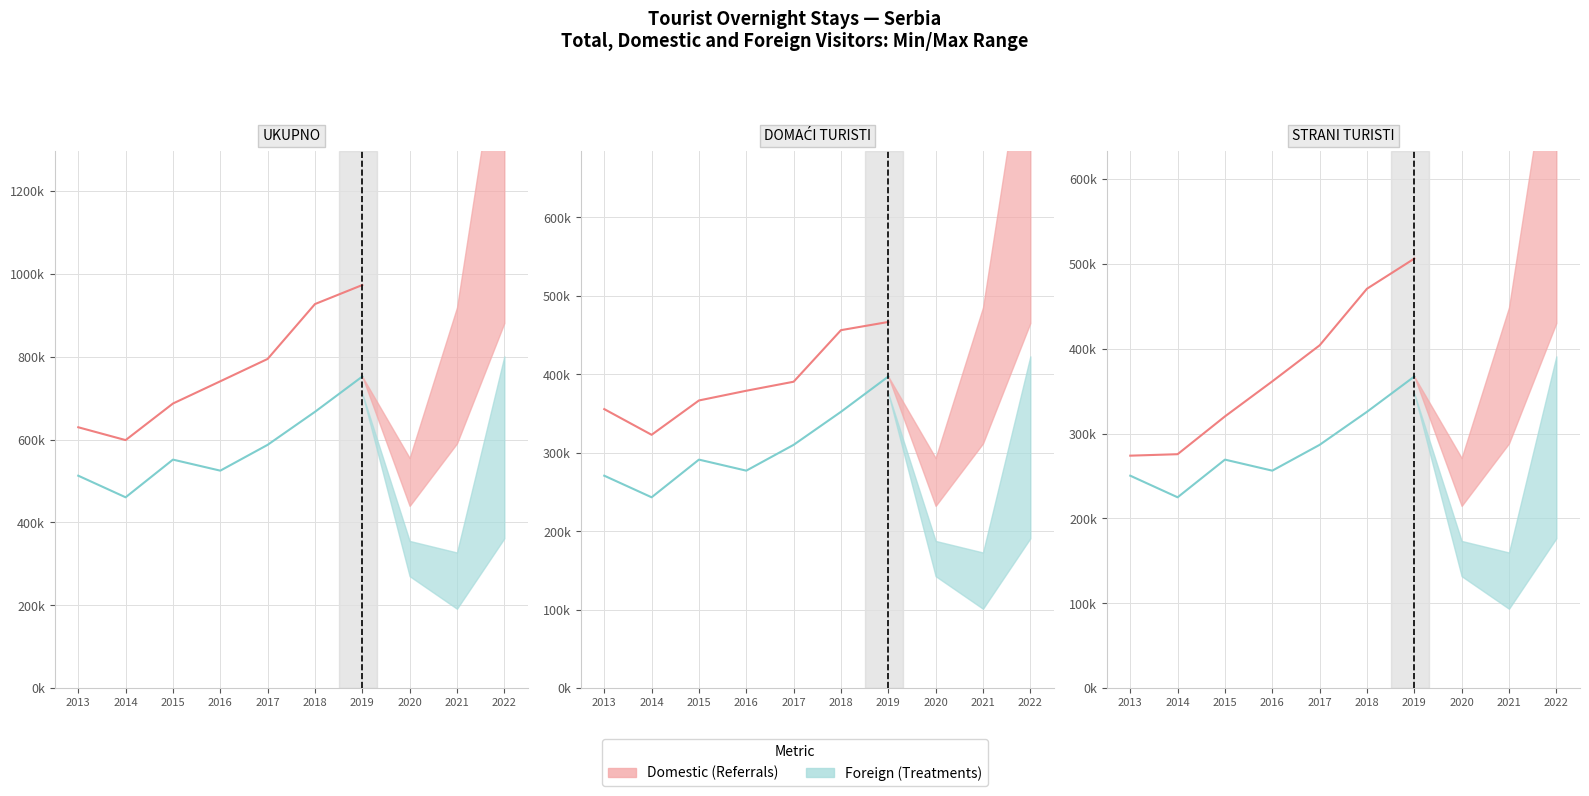

At which category does the chart reach its minimum across all series?

2014